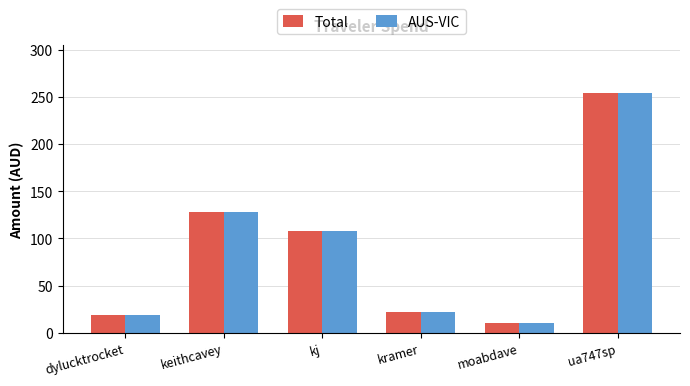

What is the label of the 3rd bar from the right?

kramer